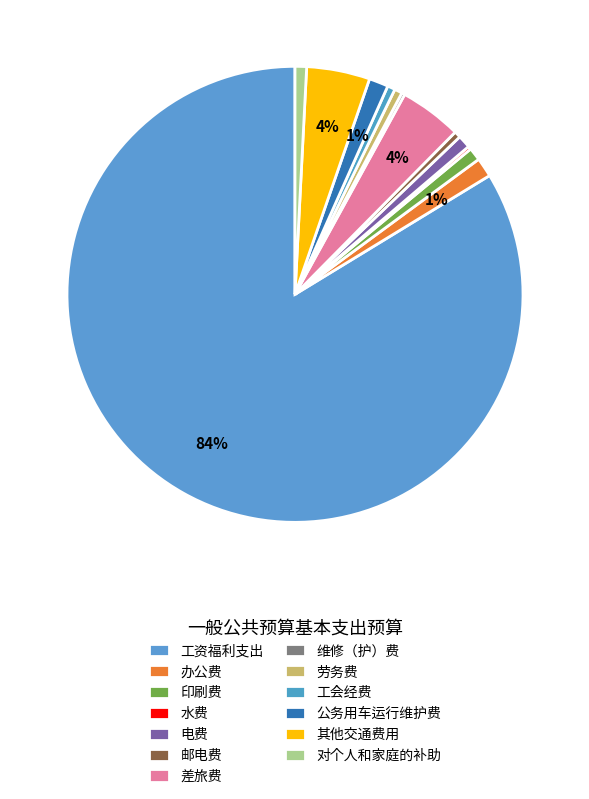

The 劳务费 slice represents 1% of the pie. True or false?

True